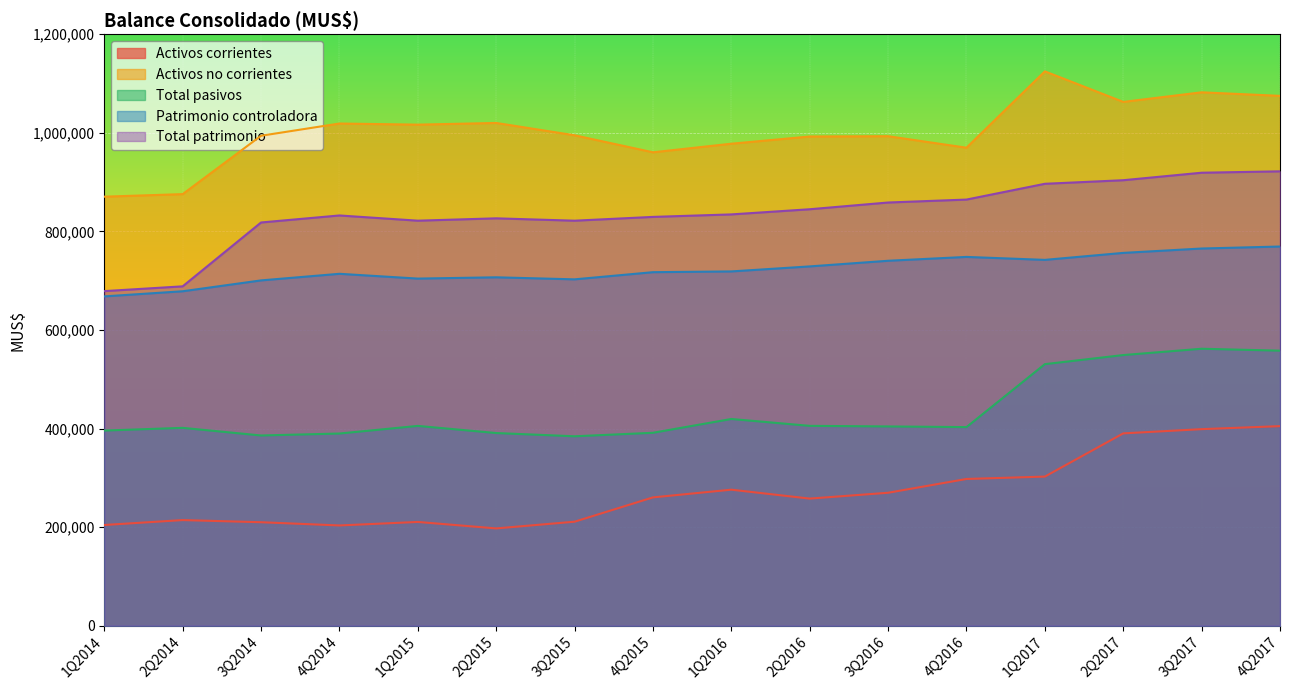

How many values in the Activos corrientes series are below 260366?

8